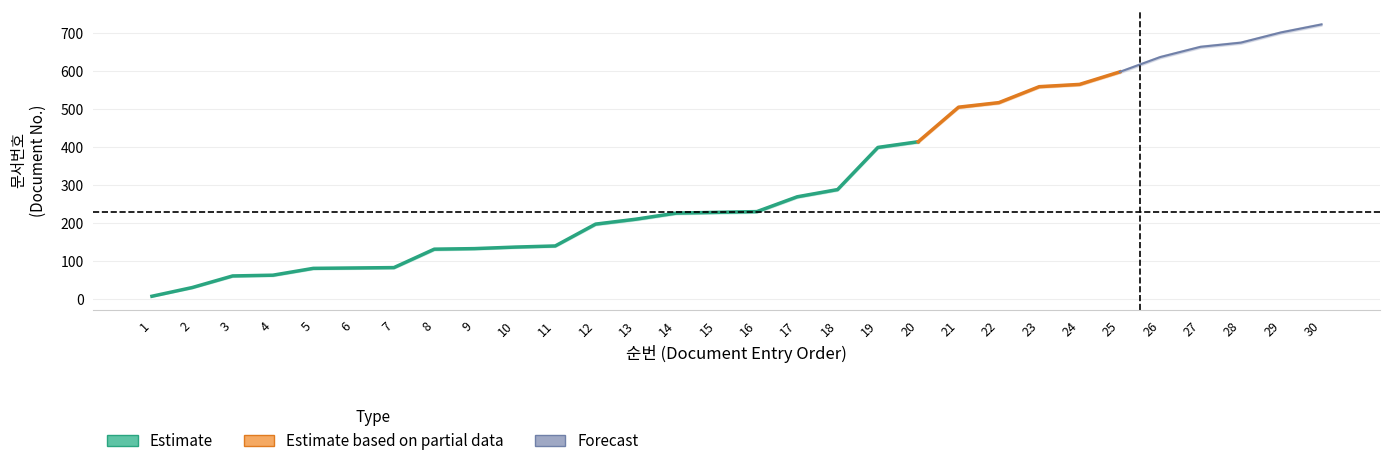

How many data points in 문서번호_upper are above 233?

14